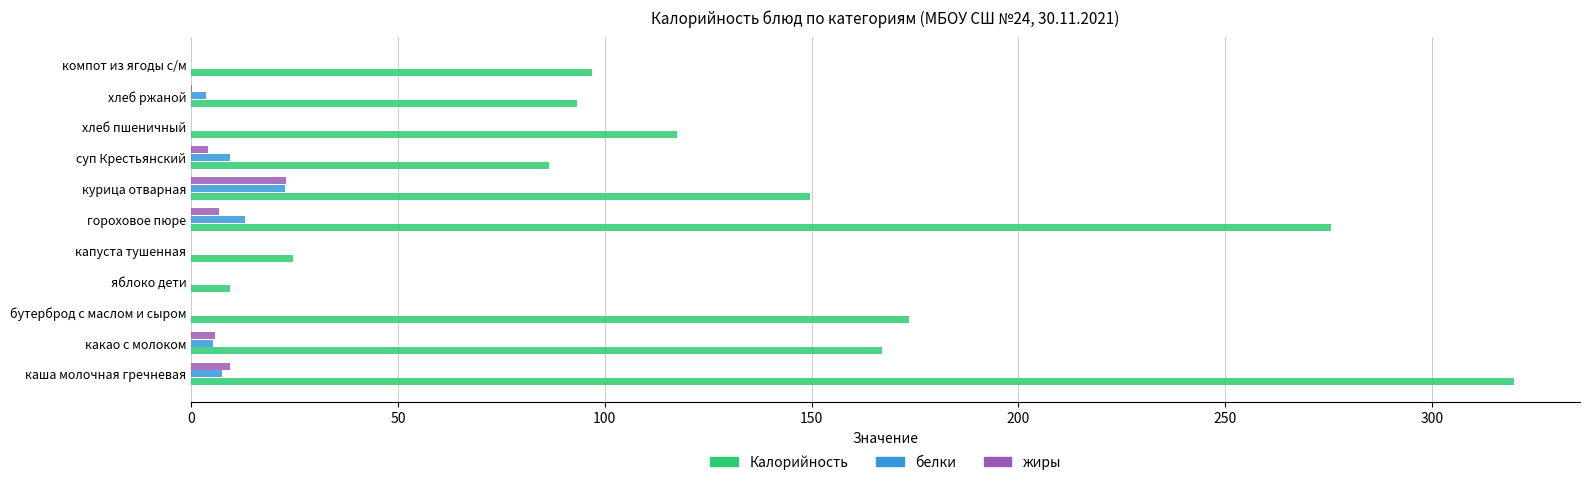

The value of Калорийность at бутерброд с маслом и сыром is 75.0. True or false?

False